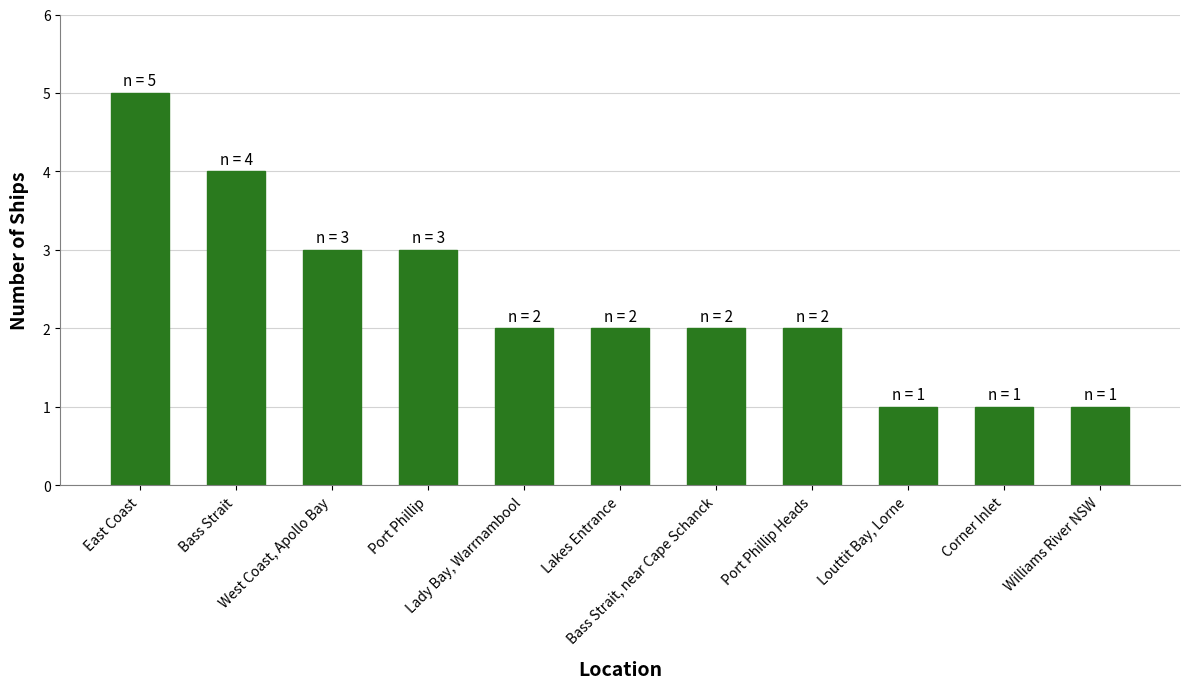

The value at East Coast is 5. True or false?

True